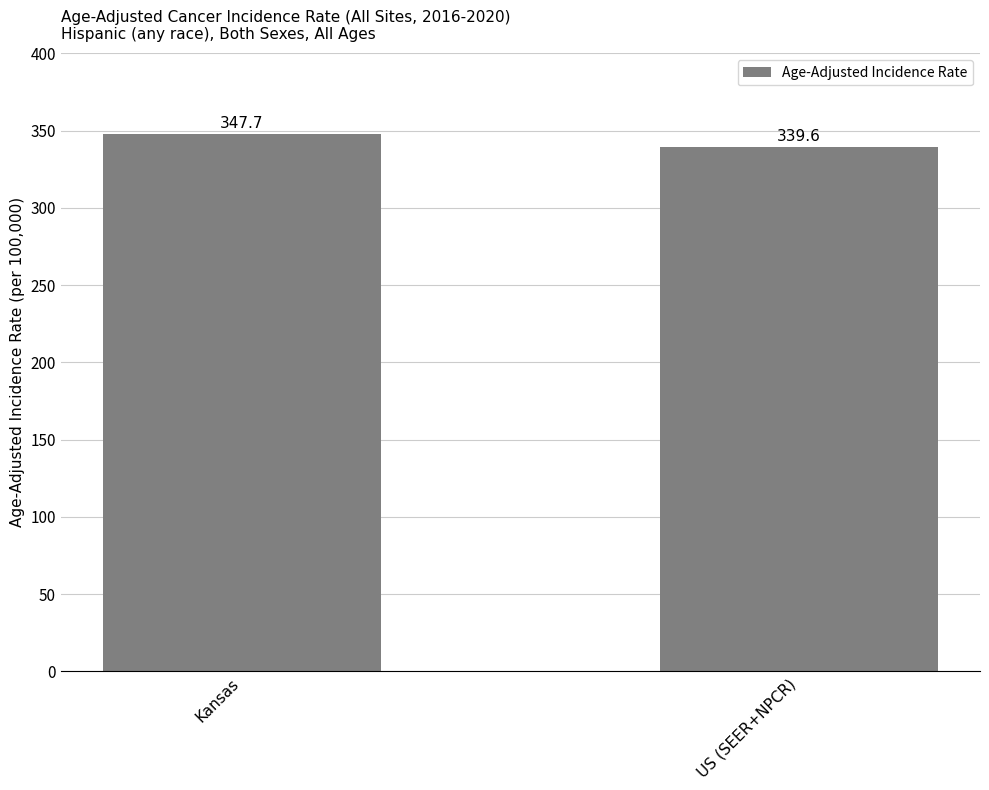

Rank the categories by value from lowest to highest.

US (SEER+NPCR), Kansas